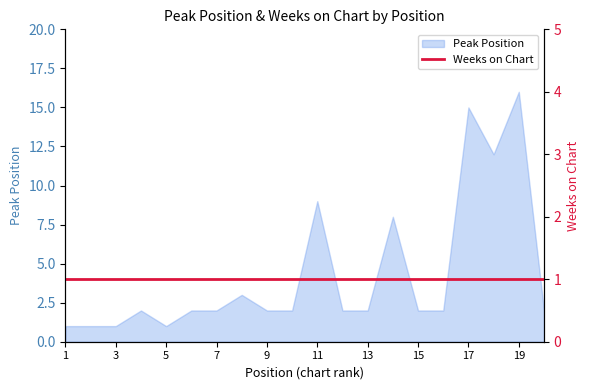

Between 9 and 14, which is larger?

14